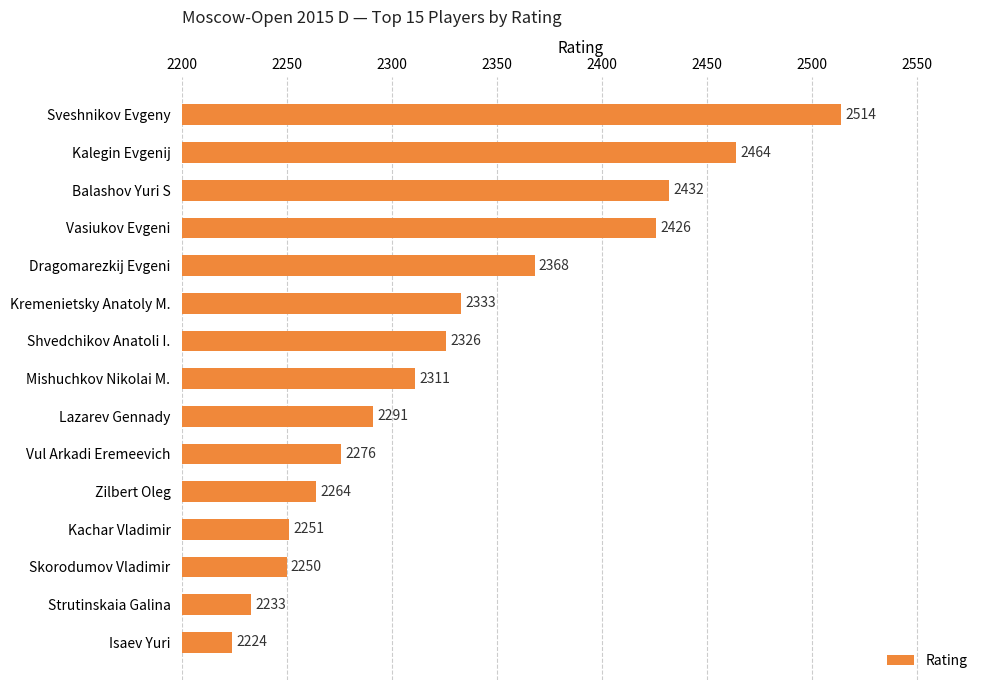

What is the label of the 11th bar from the top?

Zilbert Oleg